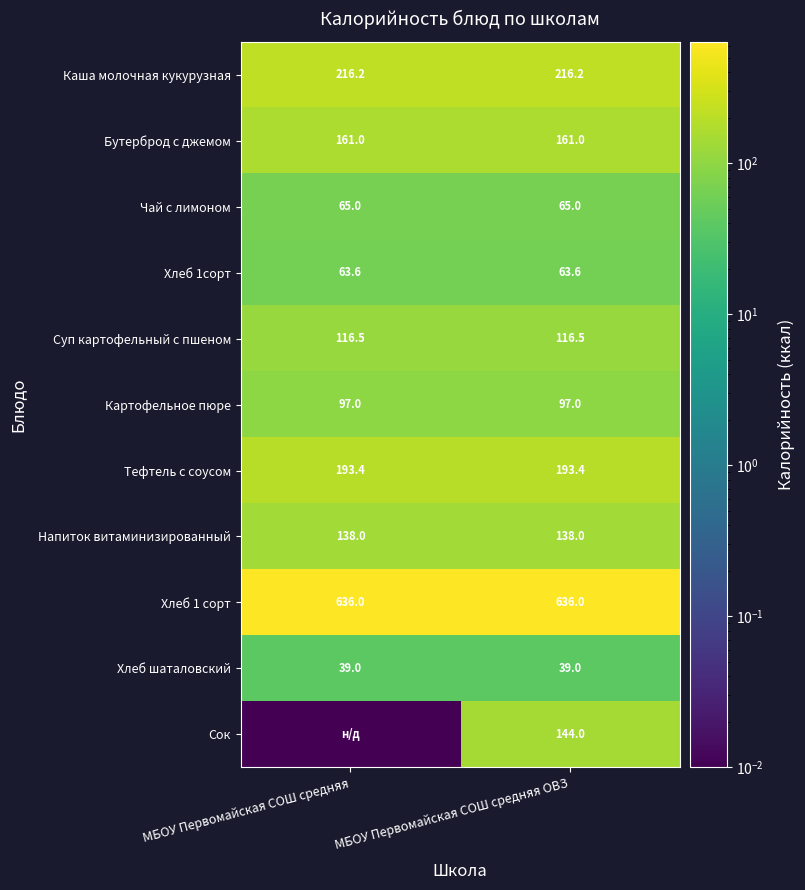

Is the value of Картофельное пюре at МБОУ Первомайская СОШ средняя ОВЗ greater than the value of Чай с лимоном at МБОУ Первомайская СОШ средняя ОВЗ?

Yes